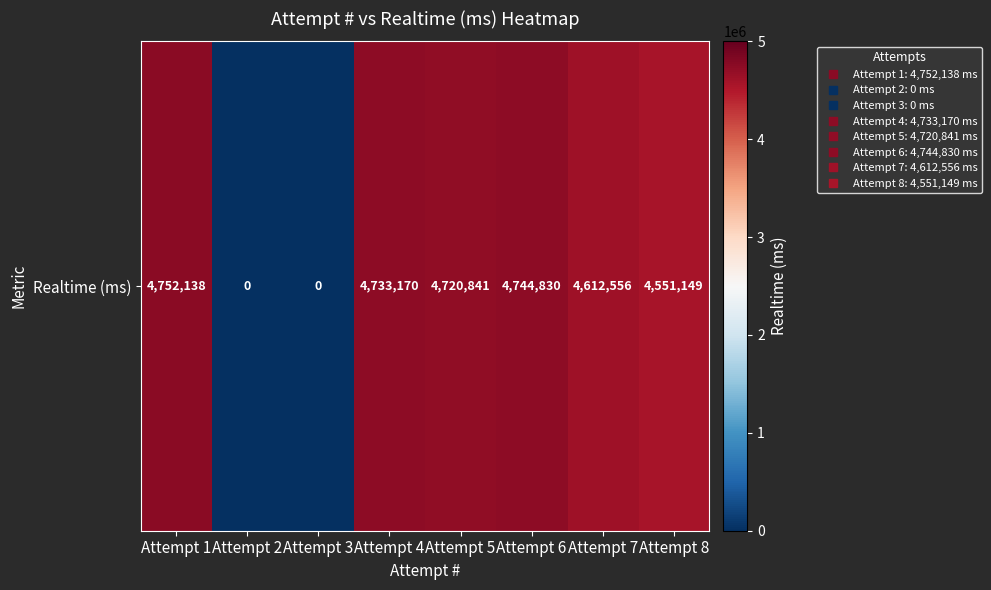

What is the sum of all values?

28114684